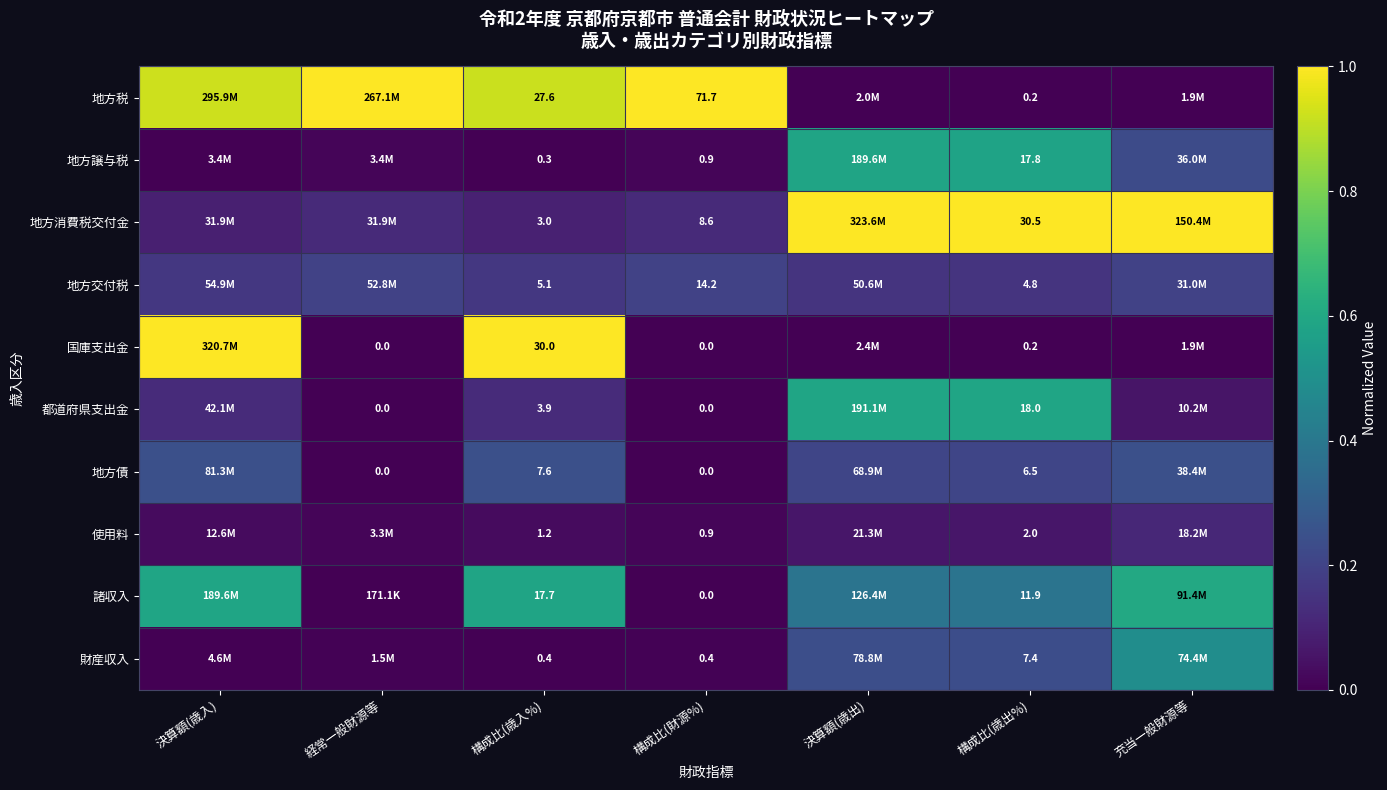

What is the maximum value for 国庫支出金?

1.0